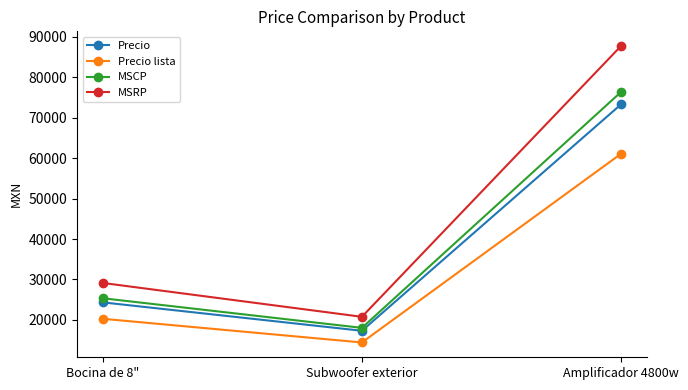

At which category is the sum across all series the highest?

Amplificador 4800w